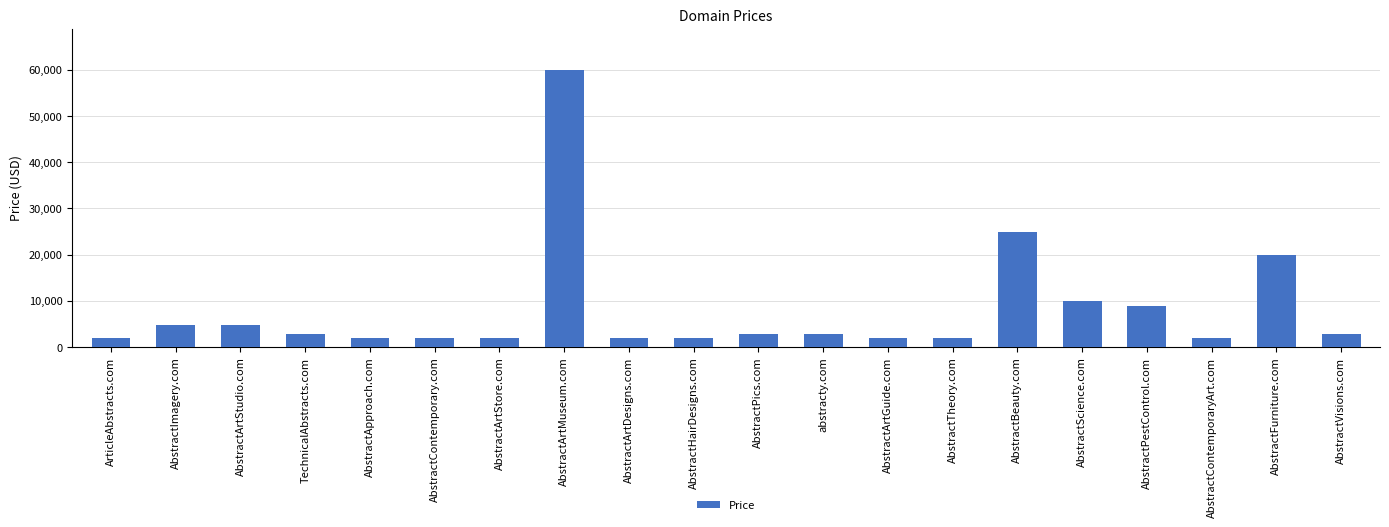

What is the smallest value displayed?

1888